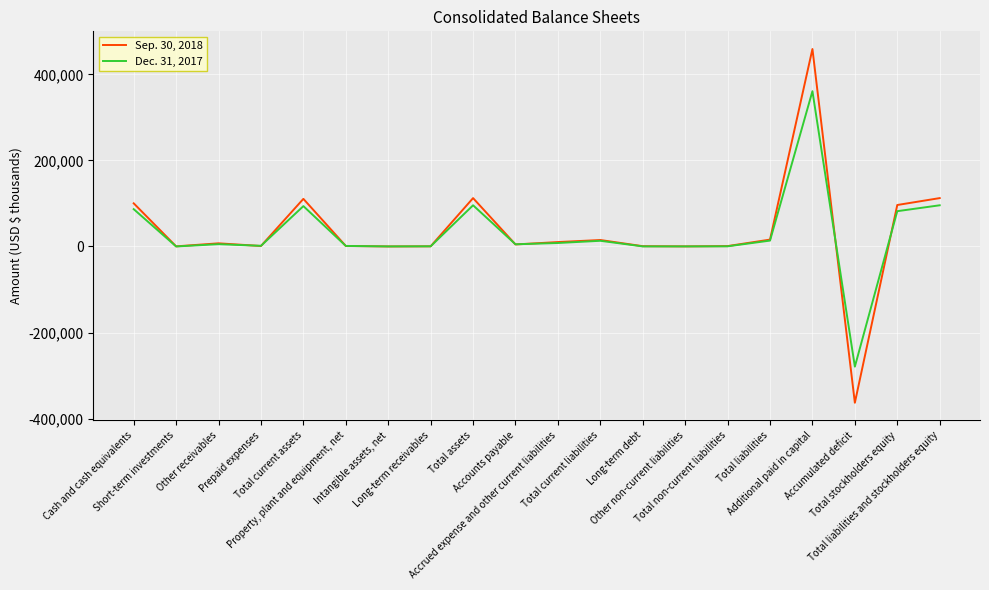

Which series has the widest spread of values?

Sep. 30, 2018